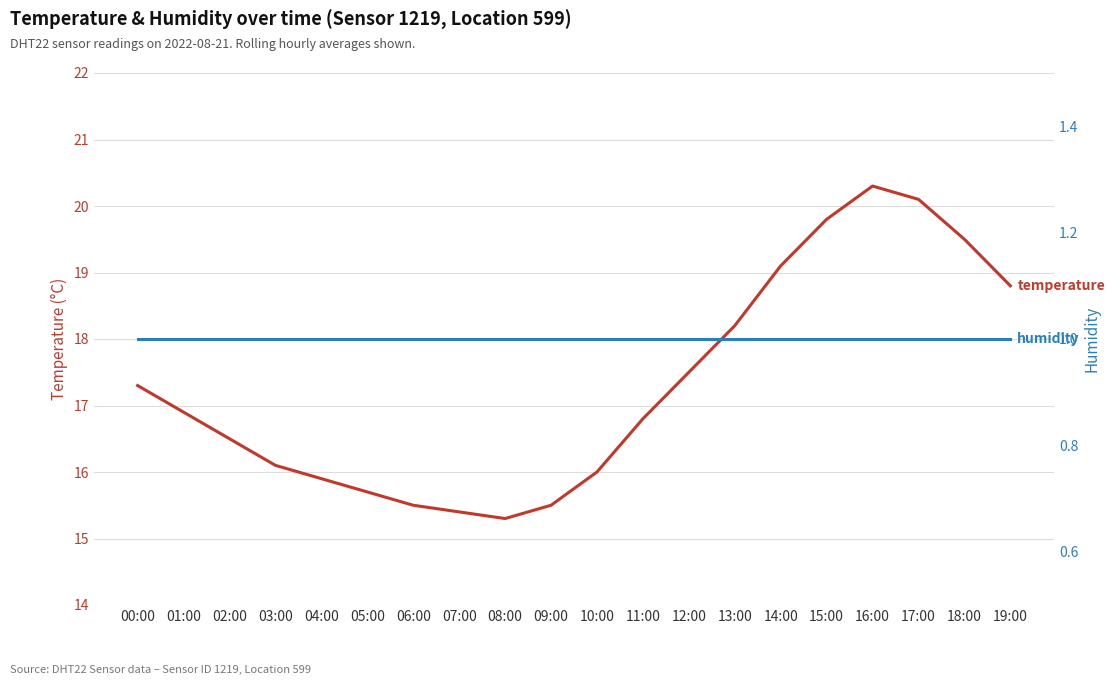

Is it true that temperature equals 16.0 at 10:00?

True